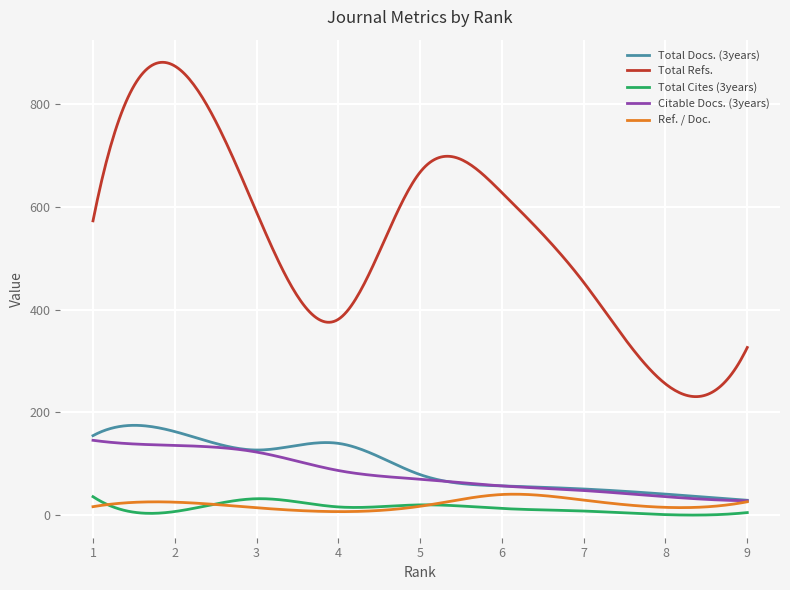

Which series has the widest spread of values?

Total Refs.